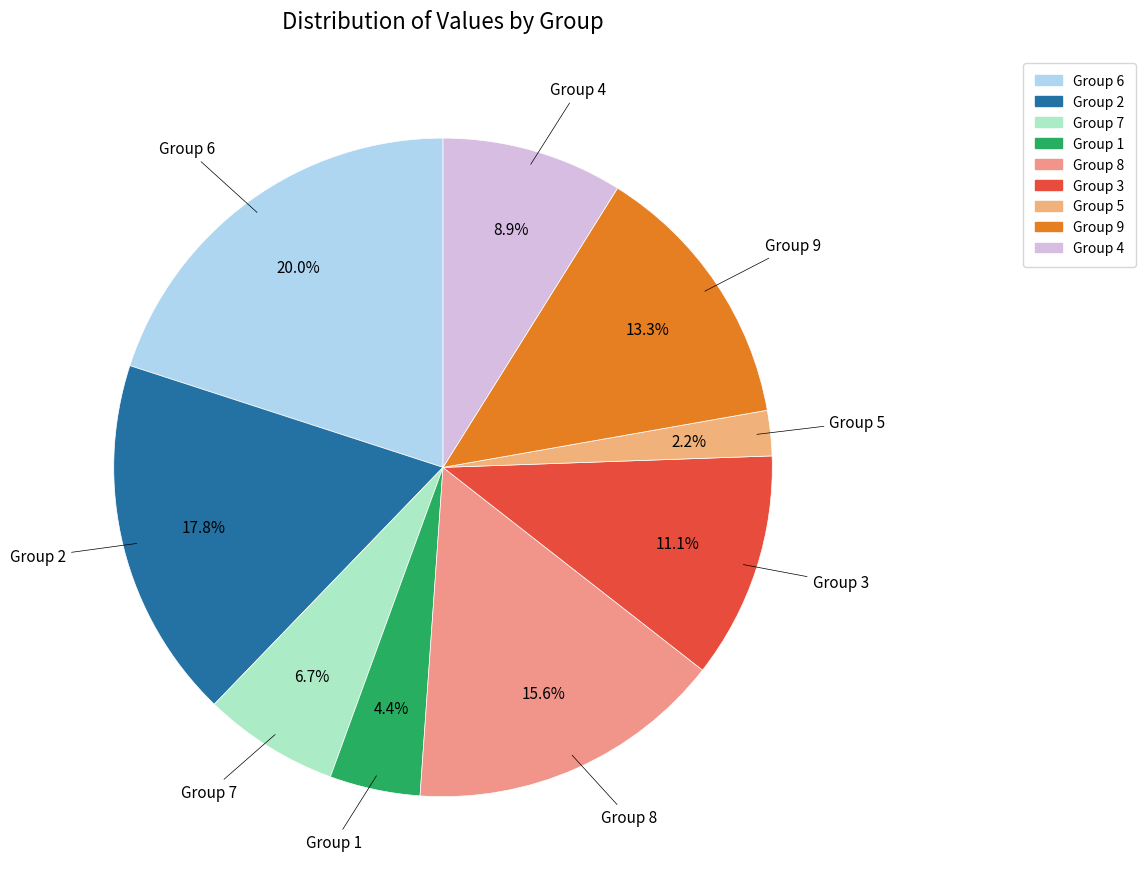

How many segments does this pie chart have?

9